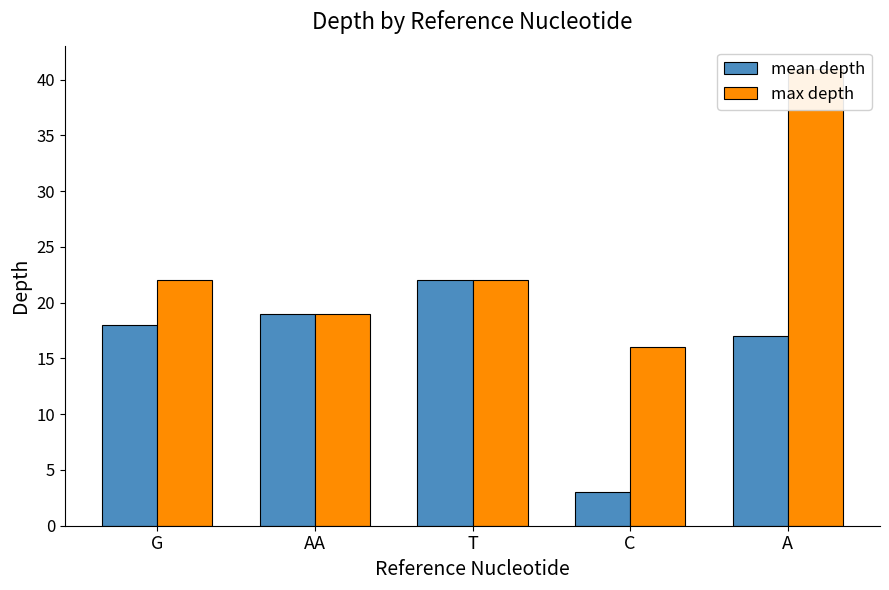

What is the difference between the second highest and minimum values in the max depth series?

6